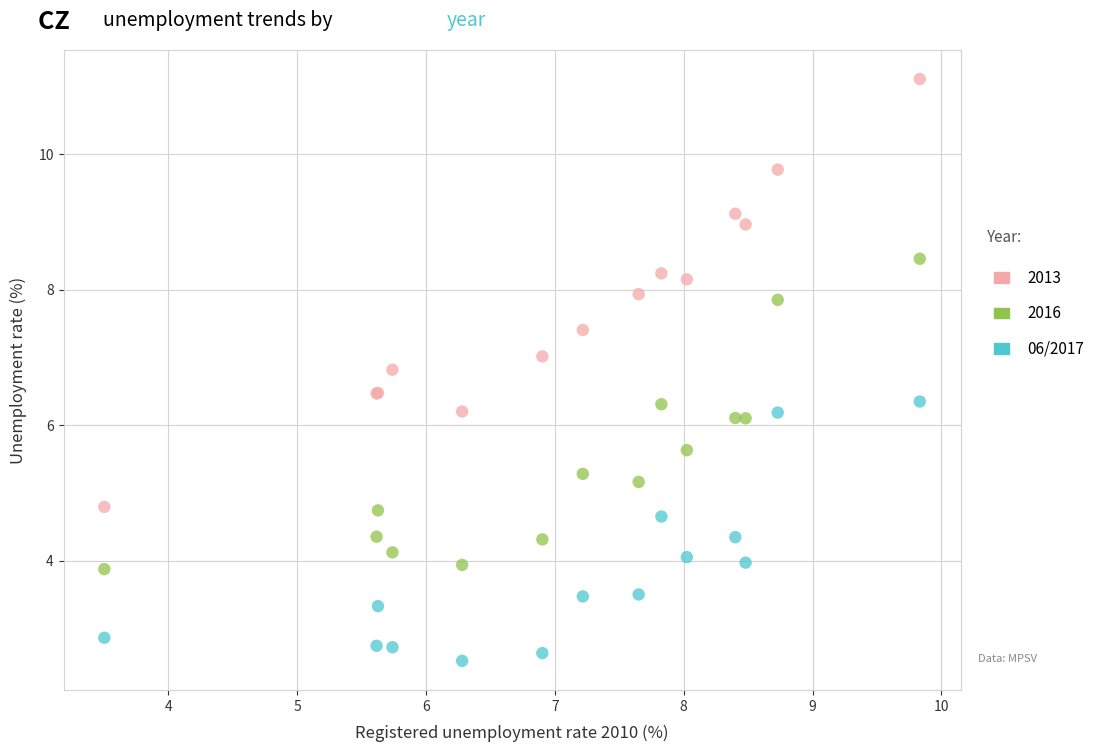

Which series contains the highest Y value?

2013